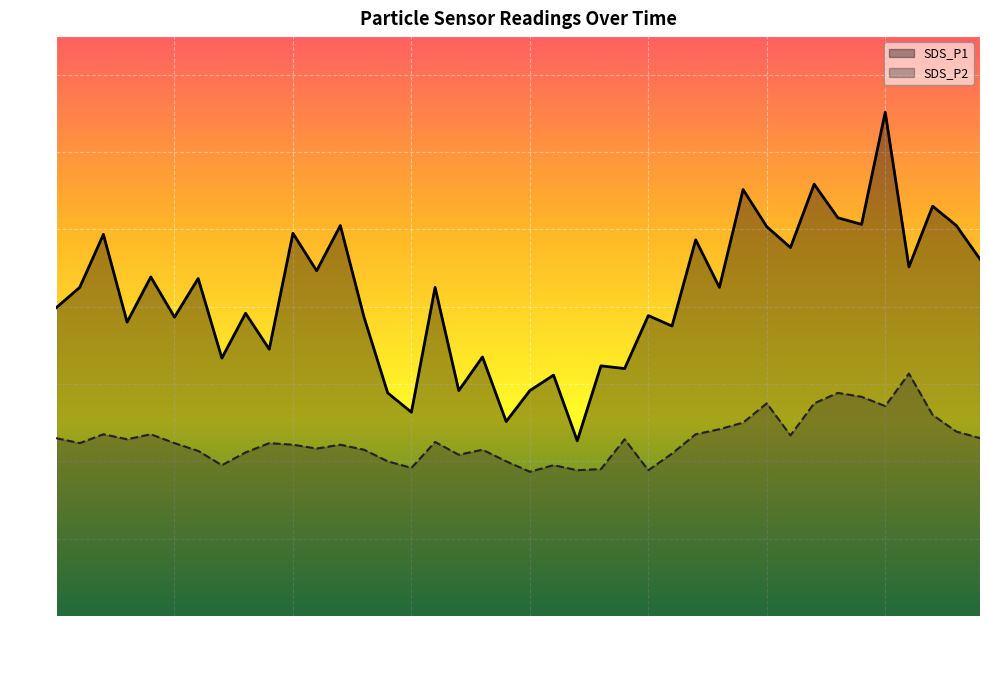

At which category does SDS_P1 reach its first local valley?

00:09